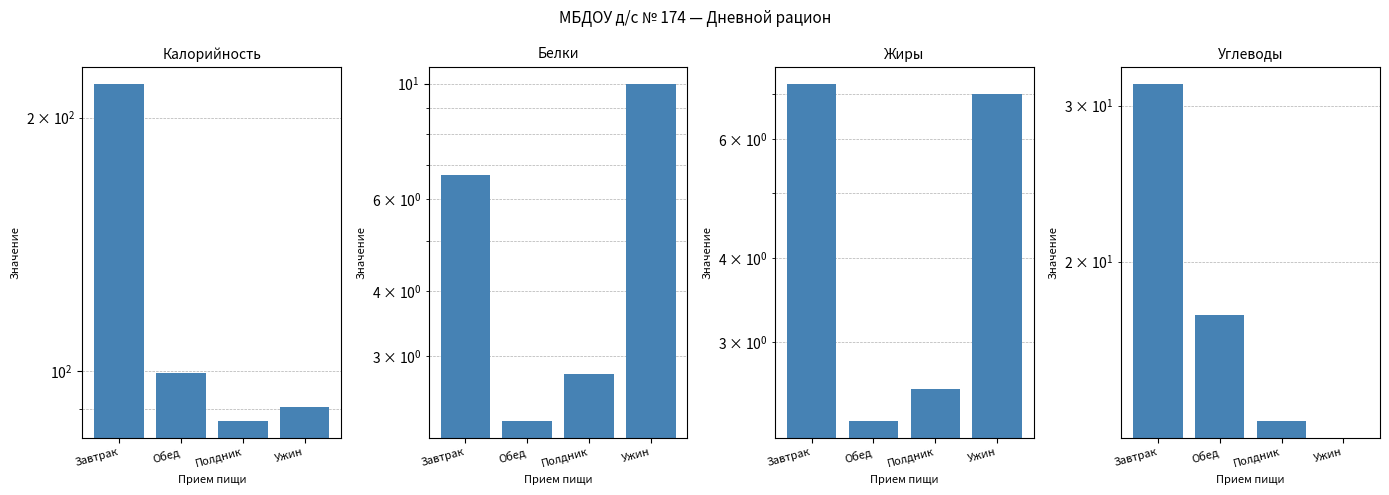

At which label does Жиры reach its peak?

Завтрак